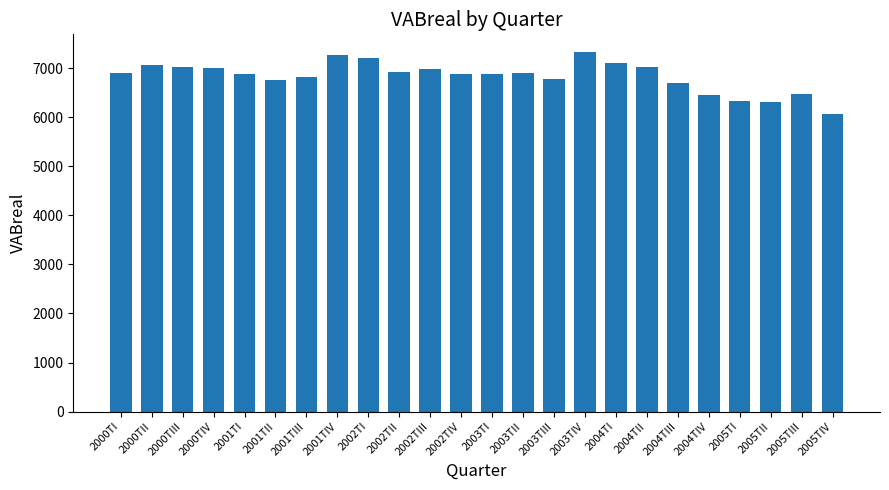

The chart shows a value of 1348.6 at 2005TI. True or false?

False